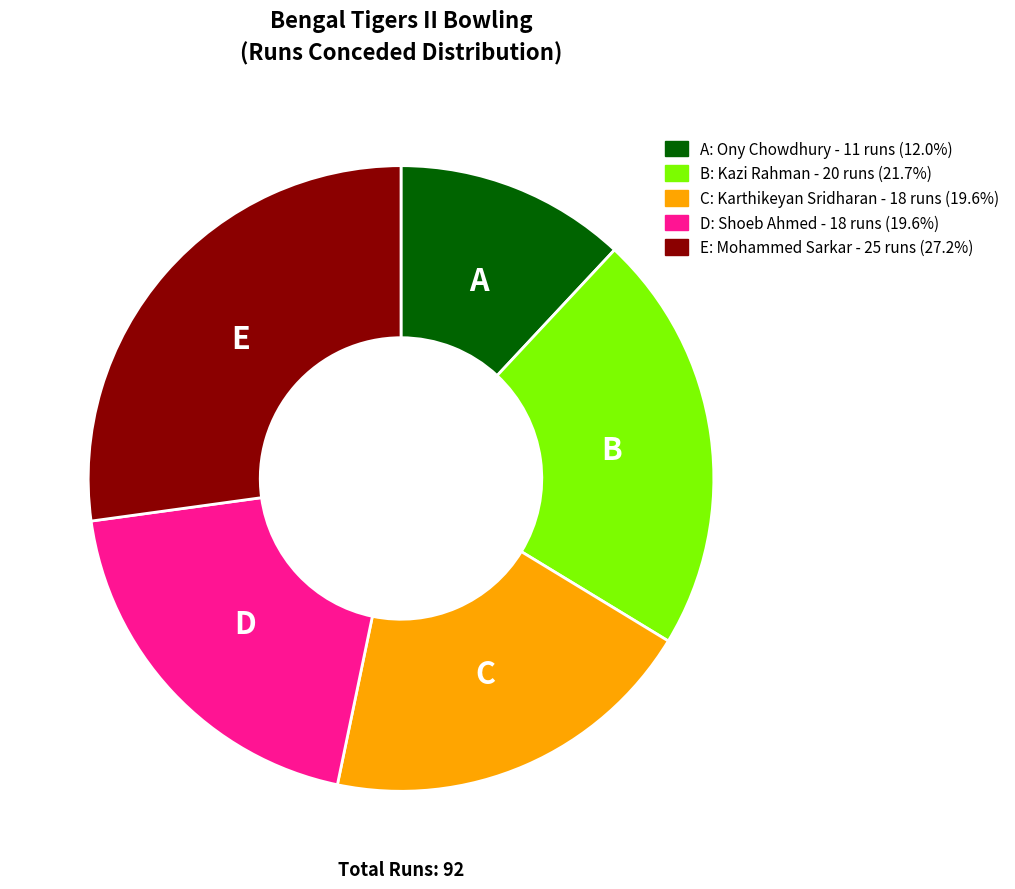

How many segments does this pie chart have?

5